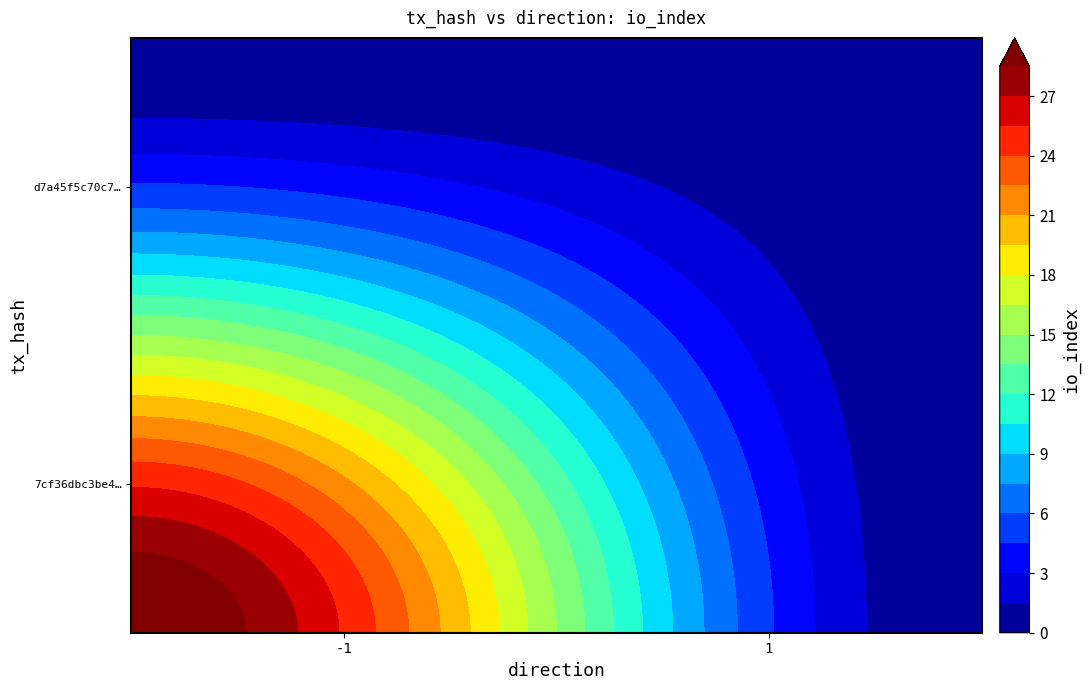

Which series has the largest total across all categories?

7cf36dbc3be4b2660befd47217386a12f47ef5b